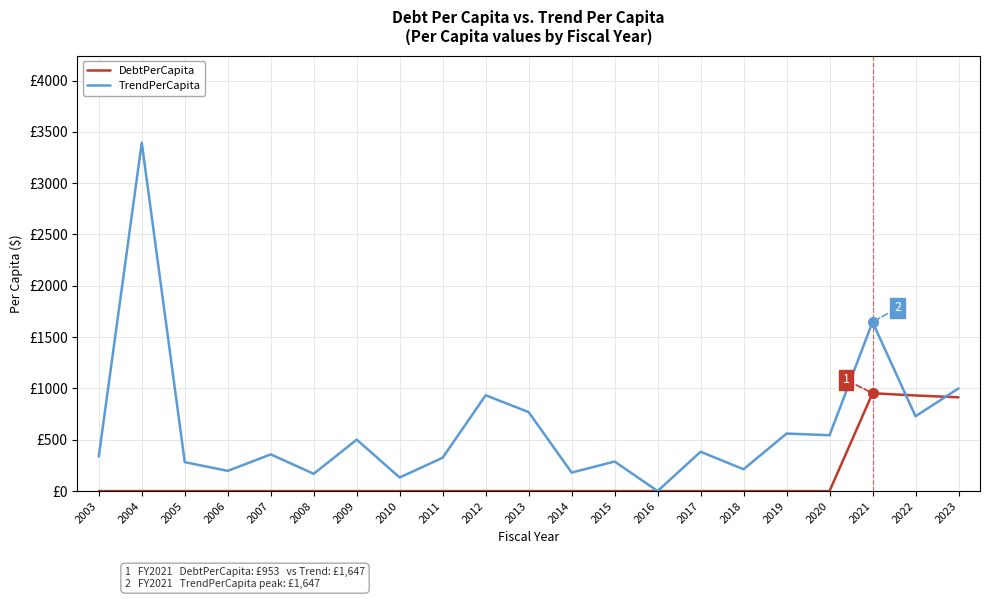

The value of DebtPerCapita at 2010 is 0.0. True or false?

True